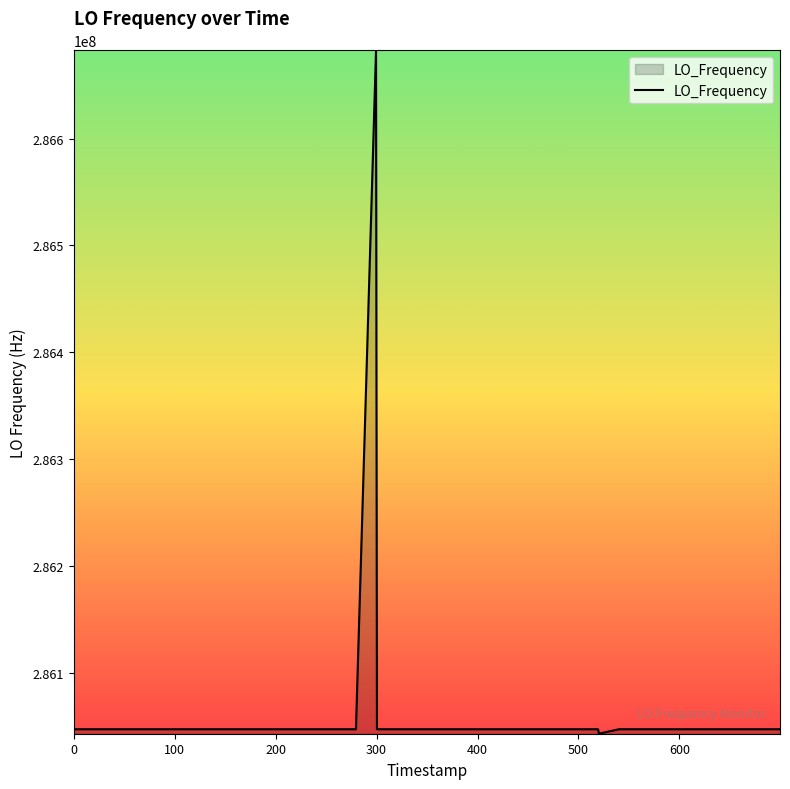

What is the difference between the maximum and minimum values?

639850.8